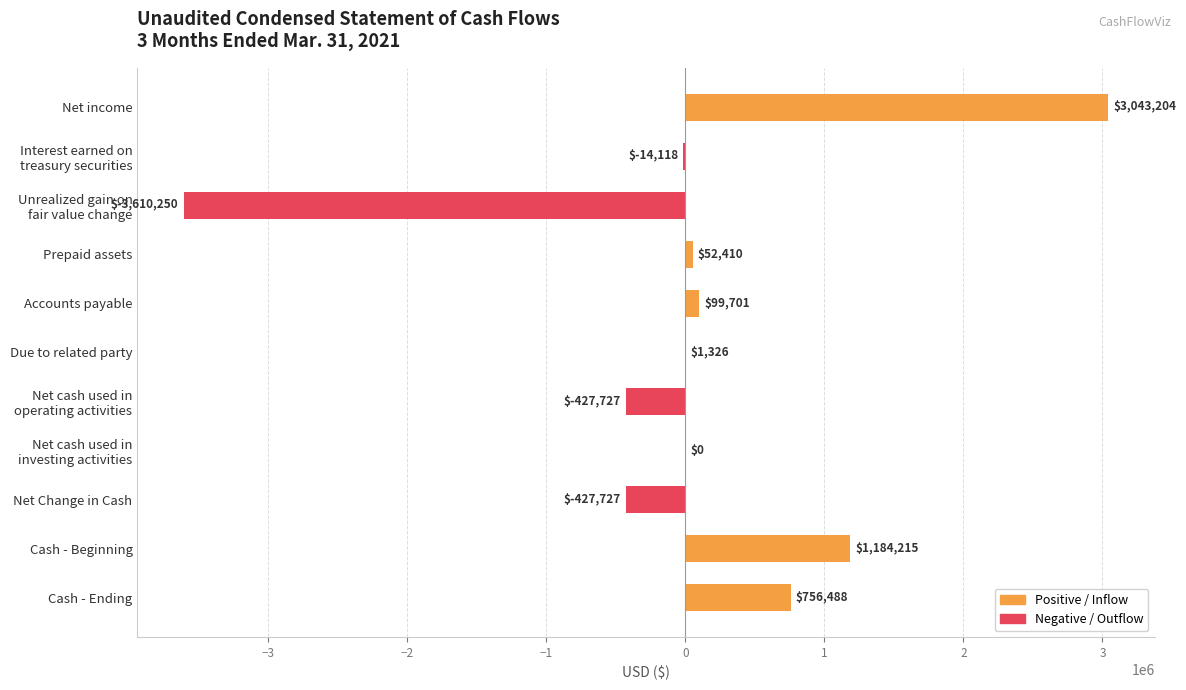

True or false: the data shows 1973200 at Net income.

False